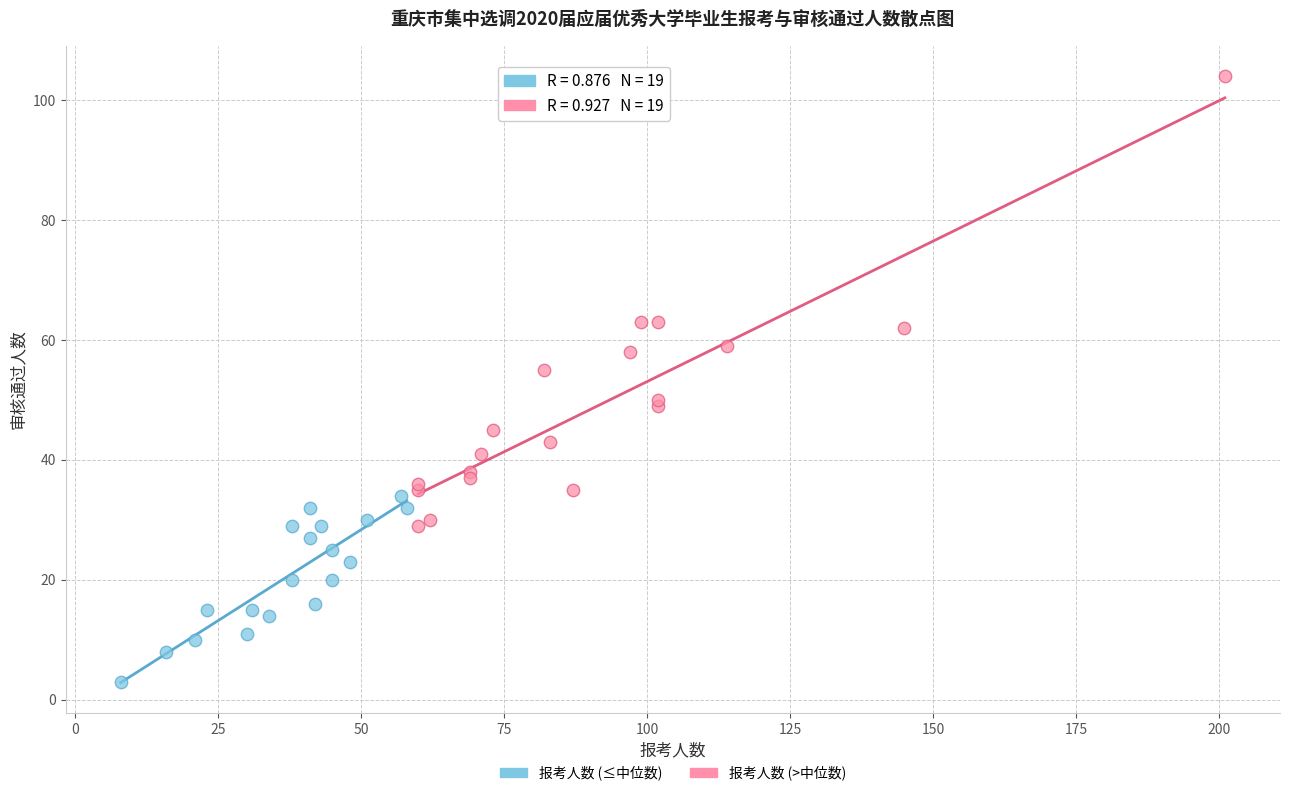

Which series has the largest Y range (max minus min)?

报考人数 (>中位数)